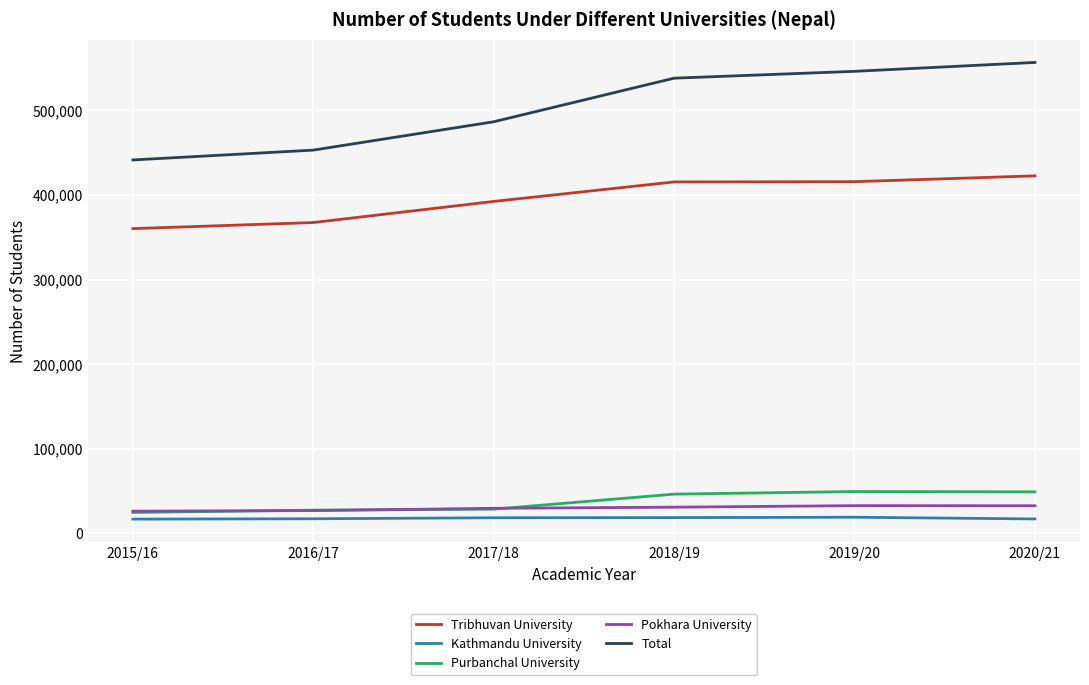

How many categories are shown in the chart?

6